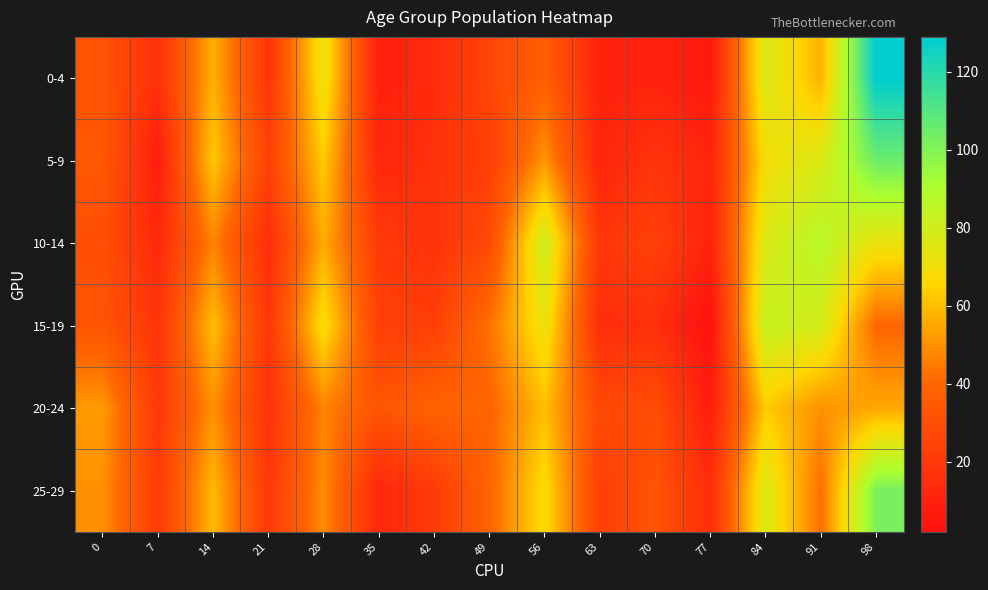

At 70, list the series in order from smallest to largest.

0-4, 15-19, 5-9, 10-14, 20-24, 25-29